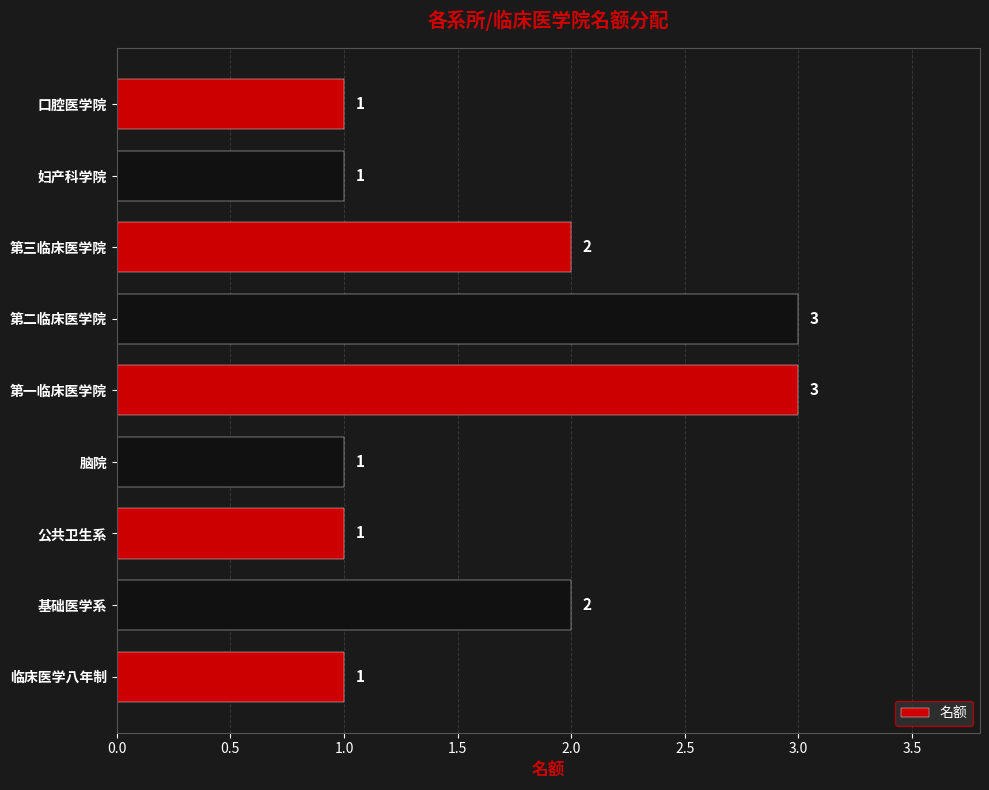

What is the change in value from 临床医学八年制 to 基础医学系?

+1